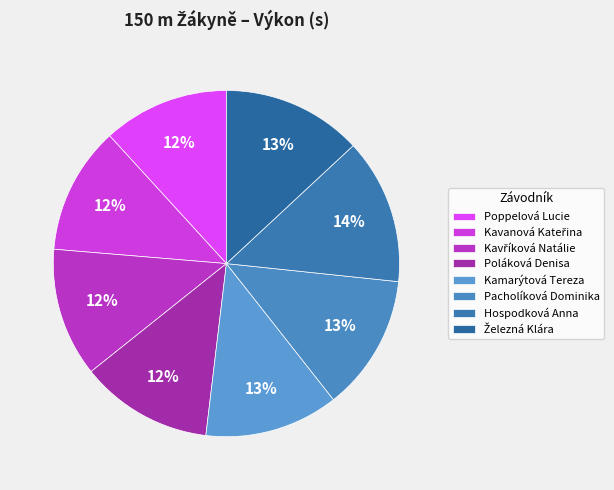

To the nearest percent, what portion does Pacholíková Dominika represent?

13%